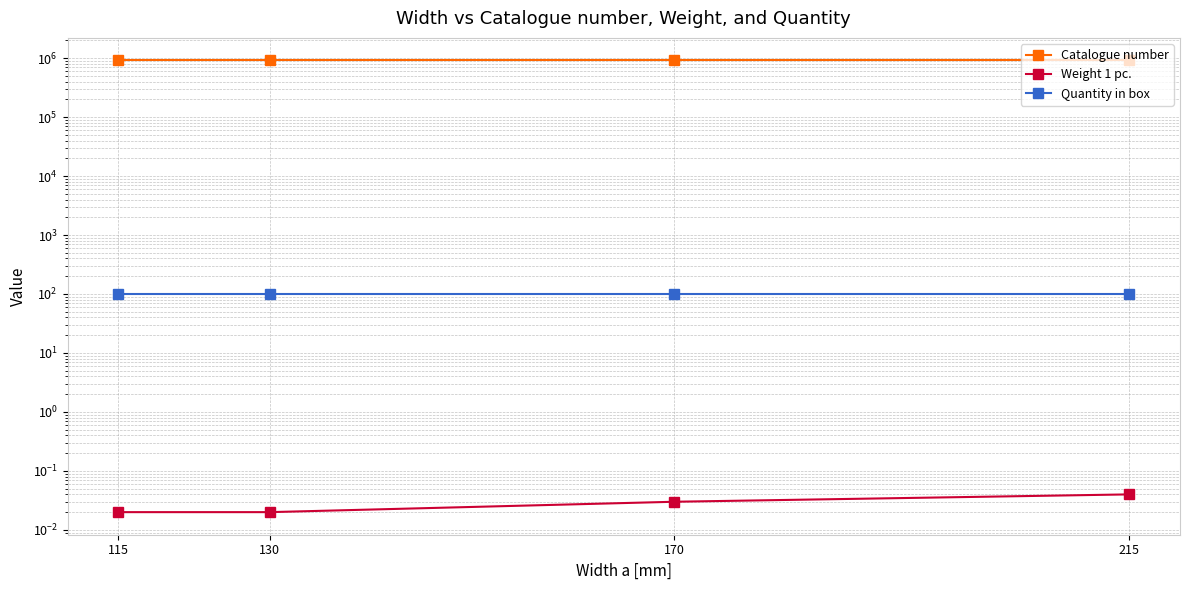

Is this an area chart (filled region under the line)?

No